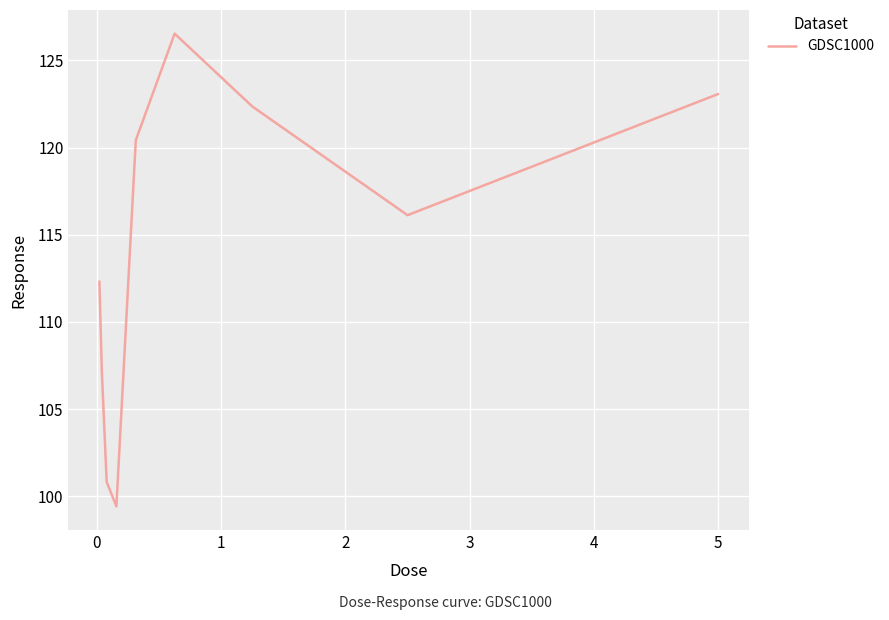

Count the number of data series in this chart.

1